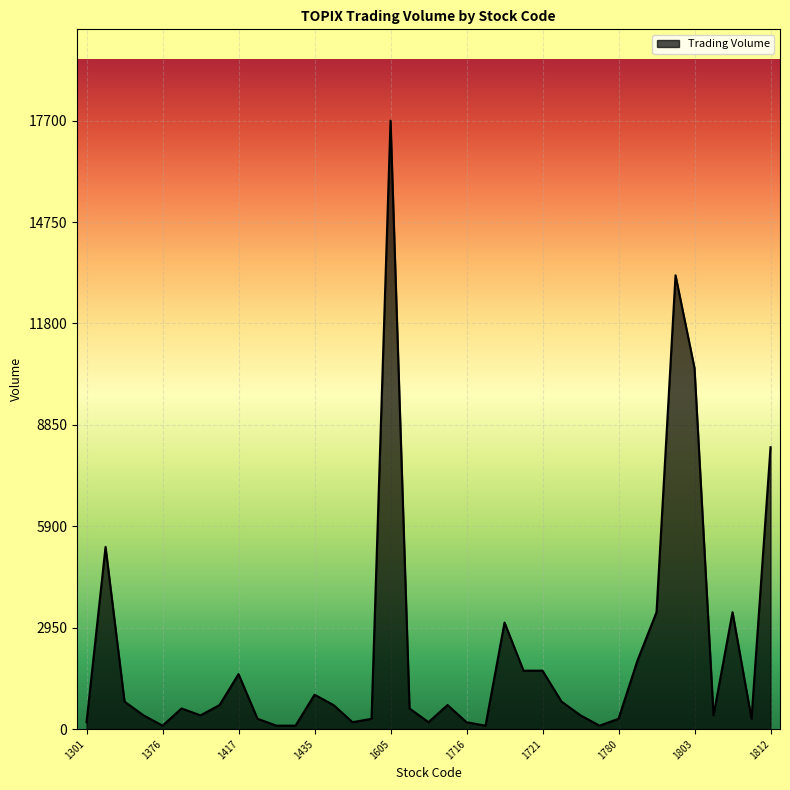

What is the difference between the maximum and minimum values?

17600